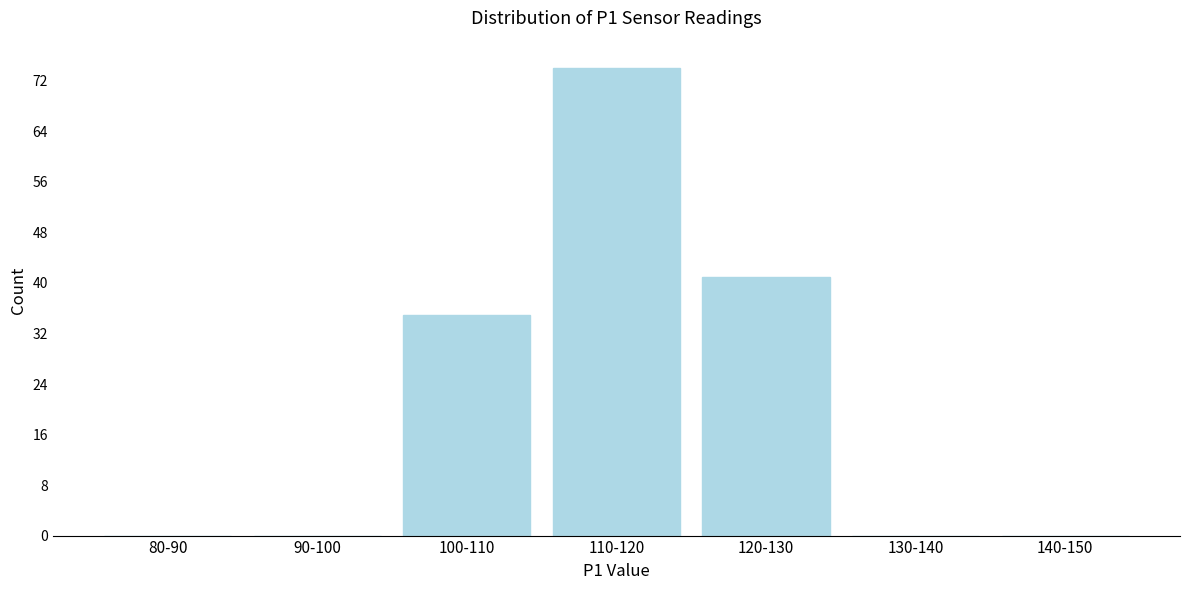

Reading left to right, what are all the values shown in this chart?

80-90=0	90-100=0	100-110=35	110-120=74	120-130=41	130-140=0	140-150=0